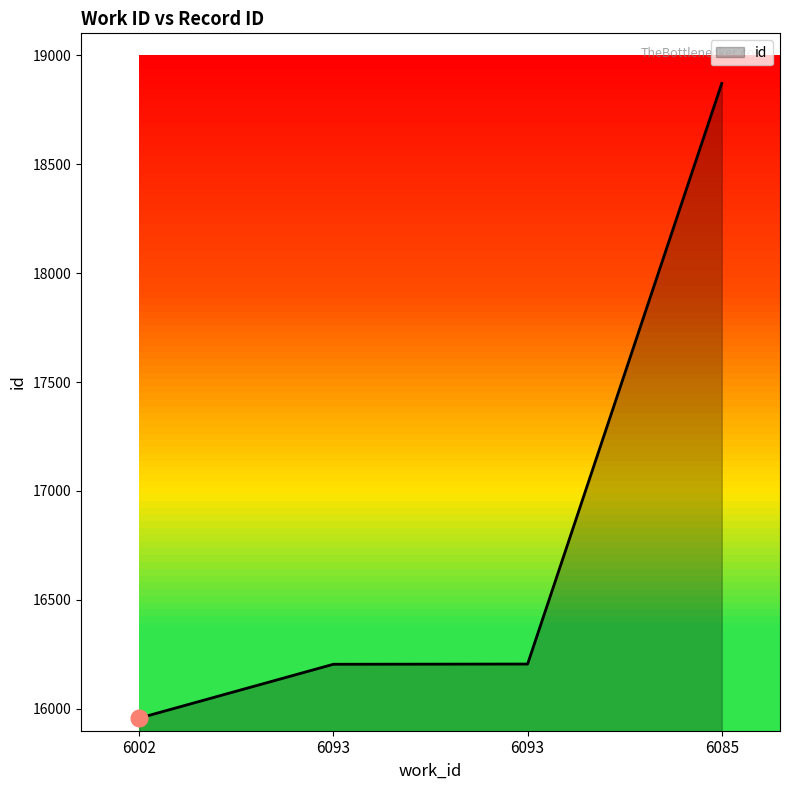

Reading left to right, list all the values displayed in this chart.

6002=15958	6093=16205	6093=16206	6085=18870